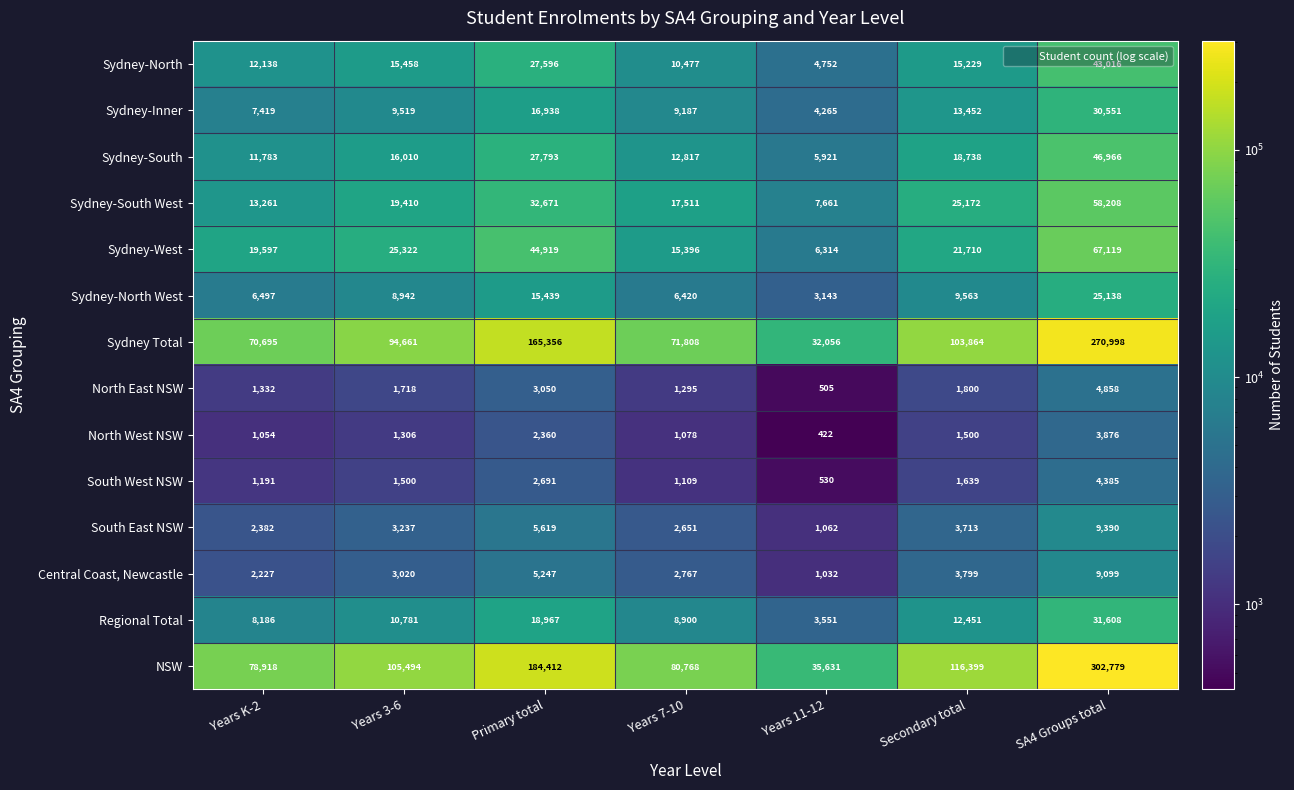

True or false: Sydney-Inner has a value of 4213 at Secondary total.

False